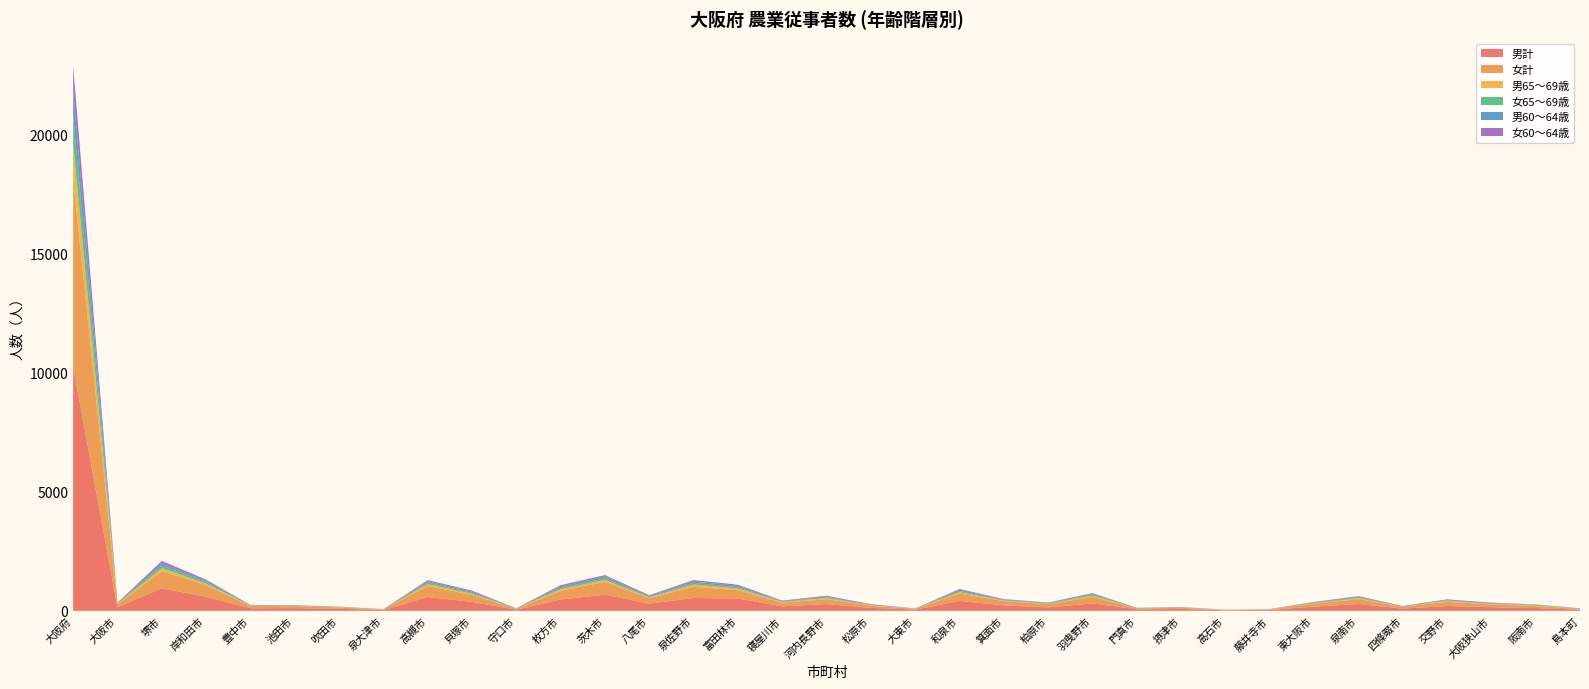

Reading left to right, what are all the values shown in this chart?

男計: 10247	150	947	590	107	113	85	29	580	376	48	475	677	303	538	518	187	284	123	50	416	229	144	312	63	76	21	34	175	288	92	200	152	118	48
女計: 7902	118	717	486	92	83	59	25	466	286	38	364	540	226	470	345	156	204	94	34	309	181	132	271	36	53	14	25	126	204	73	177	115	84	30
男65～69歳: 1444	23	125	69	13	11	13	6	75	52	4	68	79	34	96	75	26	48	17	6	56	23	18	55	6	10	5	9	22	38	10	35	23	22	6
女65～69歳: 1198	18	108	59	11	12	7	2	67	42	8	53	73	31	74	50	22	36	9	6	49	15	25	47	9	4	3	5	17	38	11	26	14	27	5
男60～64歳: 1083	16	100	53	11	13	5	5	52	46	7	59	72	35	50	62	17	34	16	3	50	26	17	31	8	11	1	1	22	26	10	15	18	13	10
女60～64歳: 1000	19	99	53	13	8	7	5	49	45	4	59	59	27	64	45	22	30	20	4	38	19	12	30	5	7	3	4	12	25	8	28	20	5	6